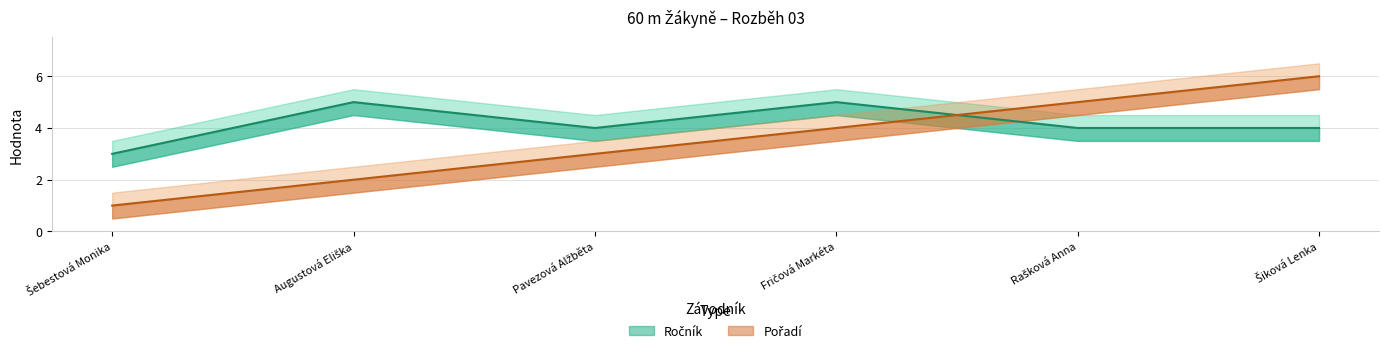

Which series ends up on top after the final intersection of Pořadí and Ročník?

Pořadí